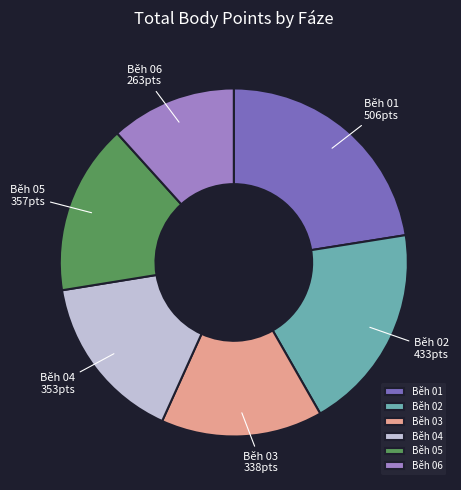

Which slice is the smallest?

Běh 06